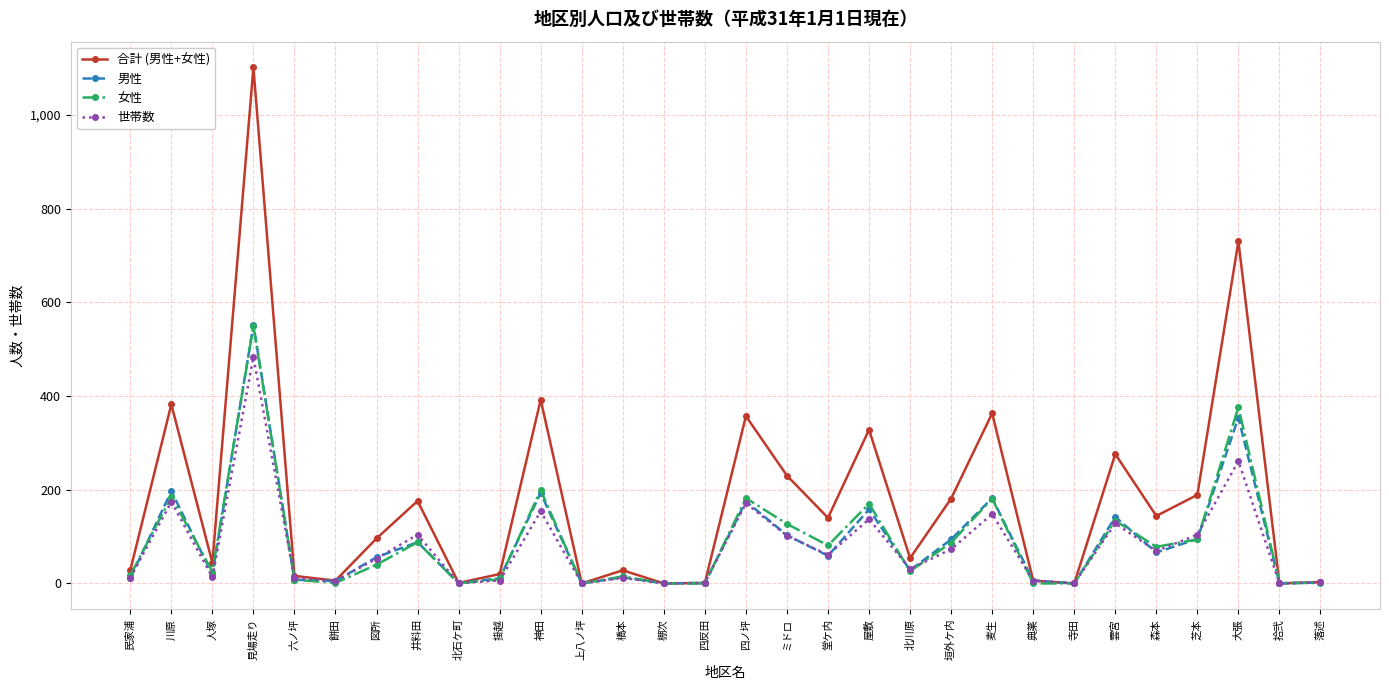

How many categories are shown in the chart?

30